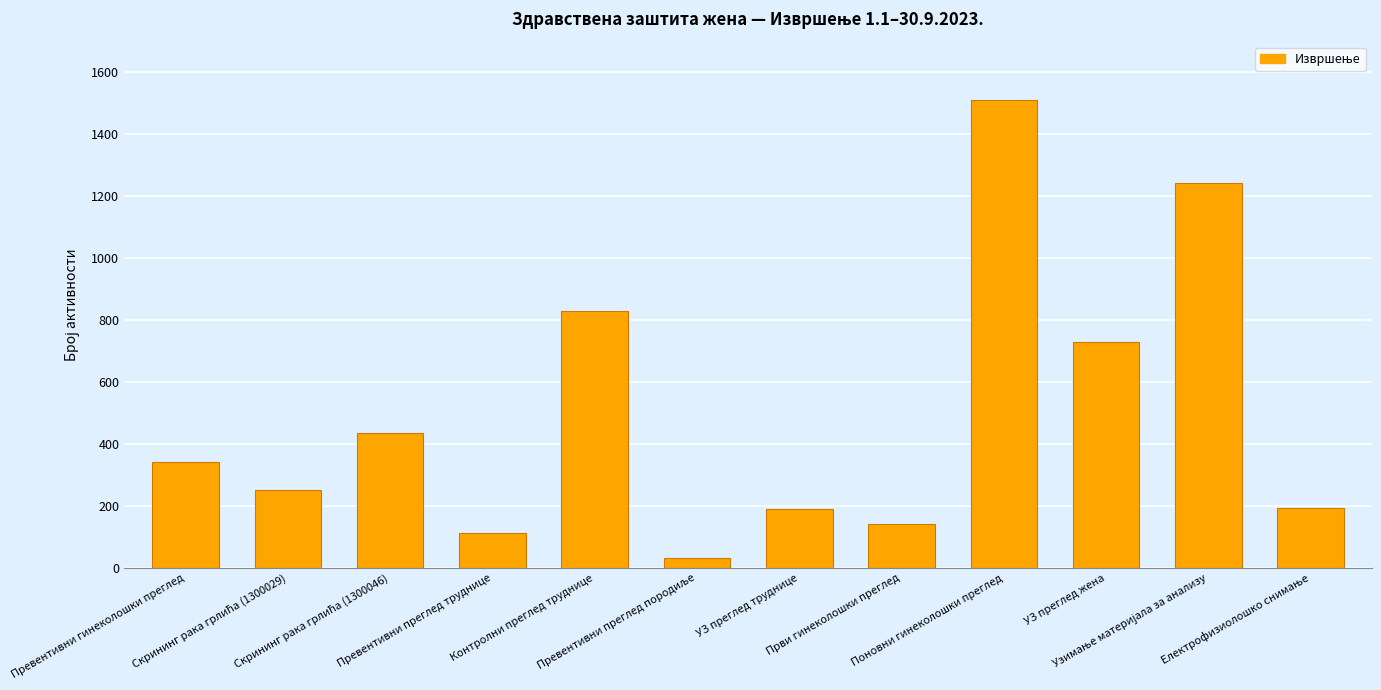

What is the difference between the second highest and minimum values?

1212